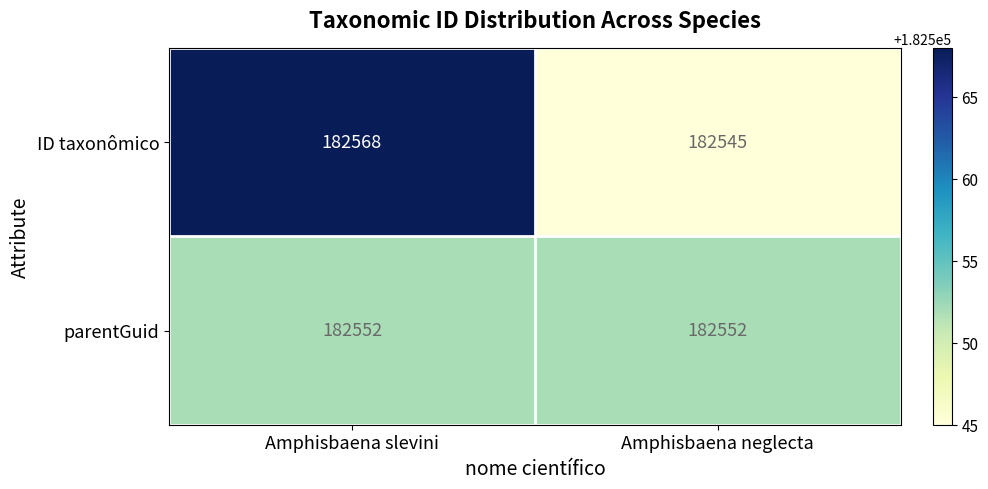

What is the sum of the parentGuid values at Amphisbaena slevini and Amphisbaena neglecta?

365104